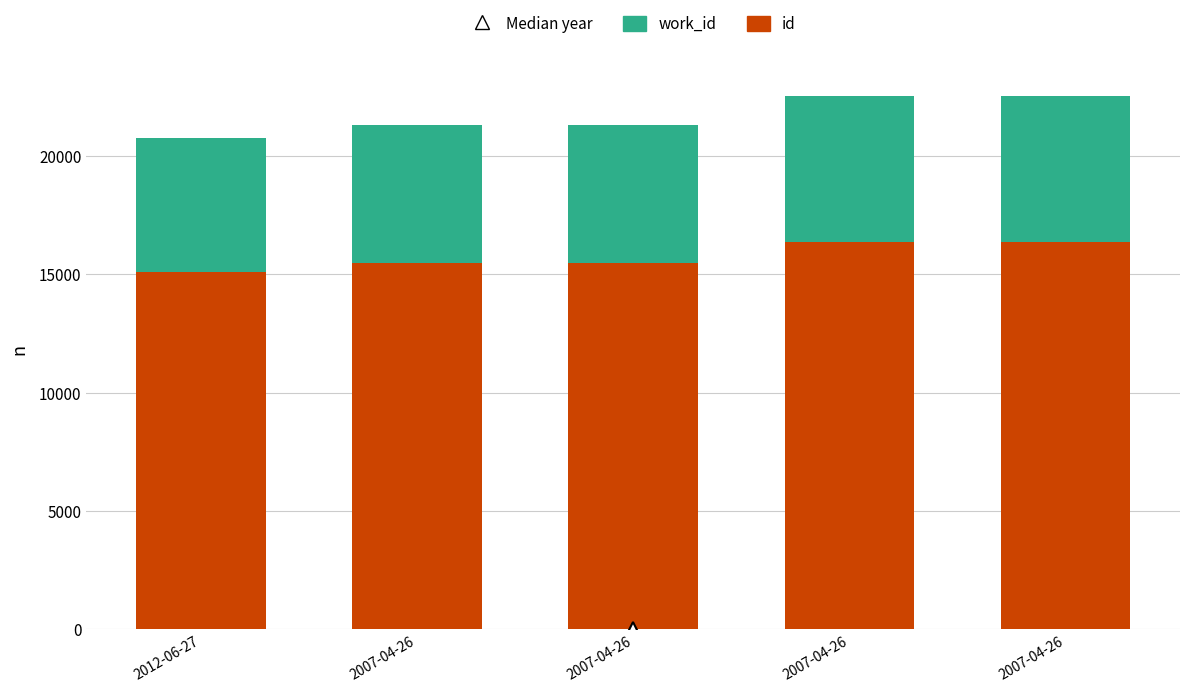

Between 2007-04-26 and 2007-04-26, which series saw the biggest shift?

id